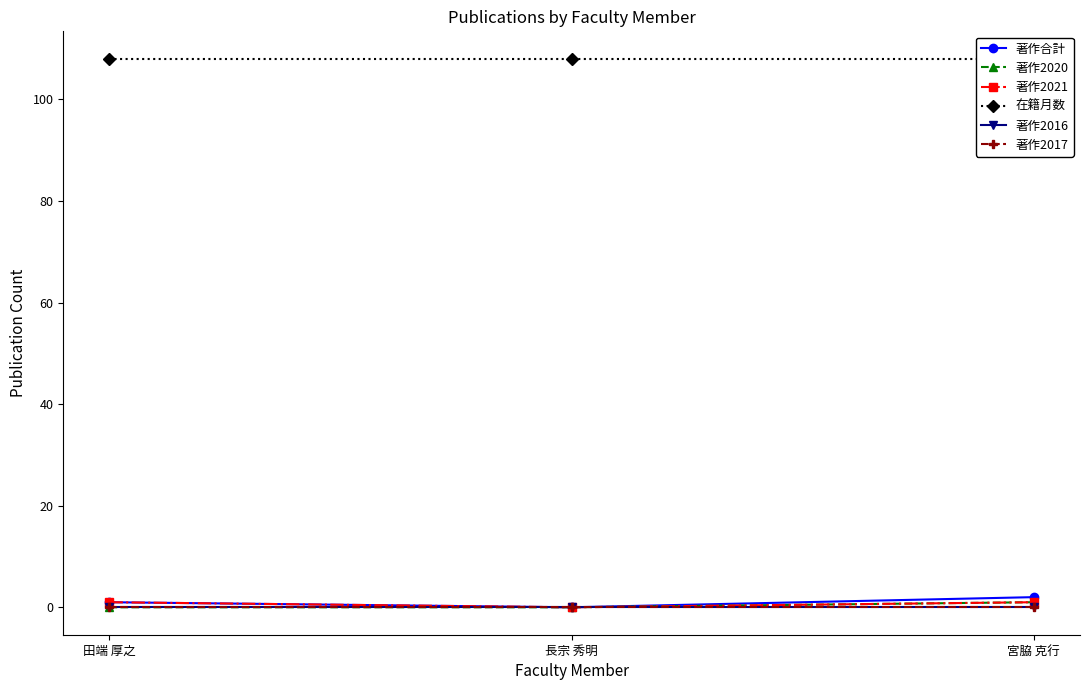

Rank the categories by 著作合計 value from lowest to highest.

長宗 秀明, 田端 厚之, 宮脇 克行